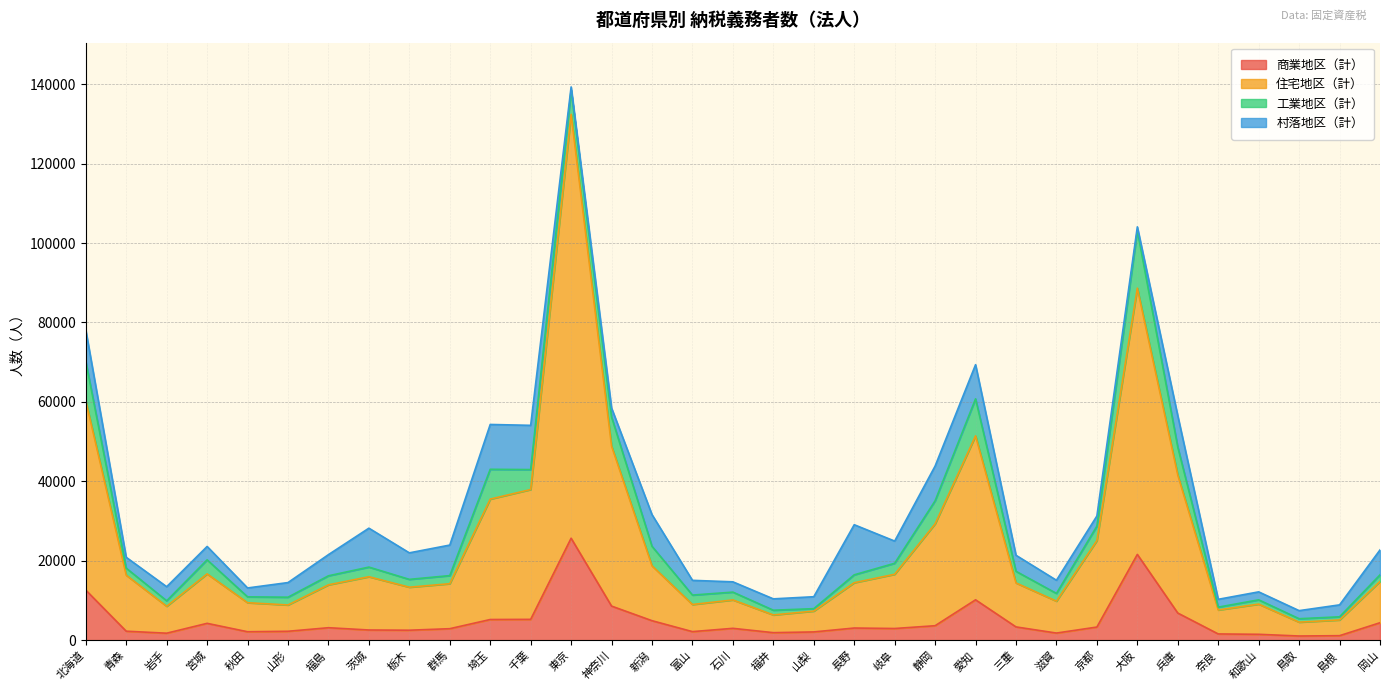

What is the highest value of the 商業地区（計） series?

25671